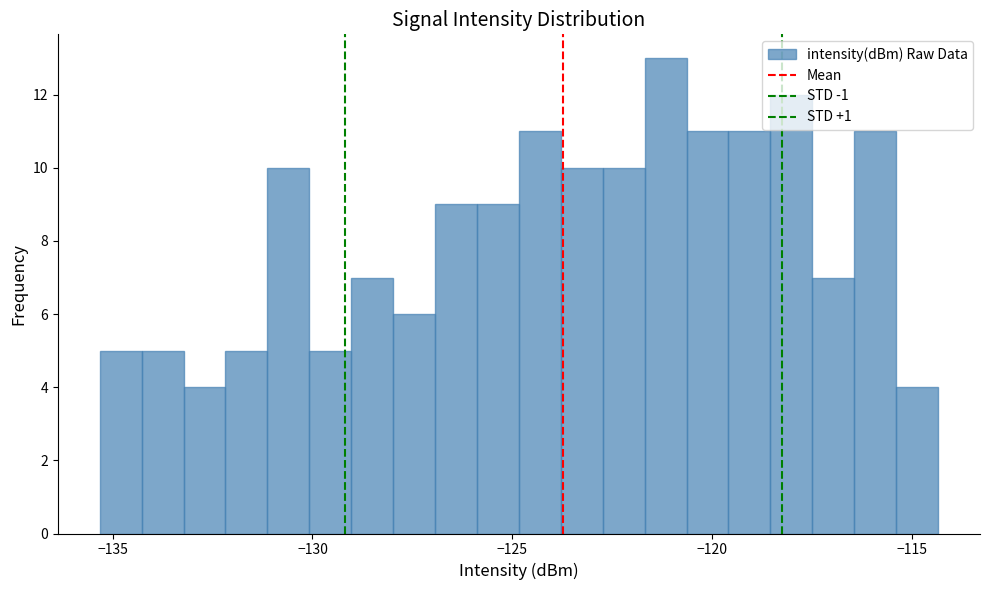

Around what value on the x-axis is the tallest bar? Give the approximate position of its centre, as read against the axis.

-121.0